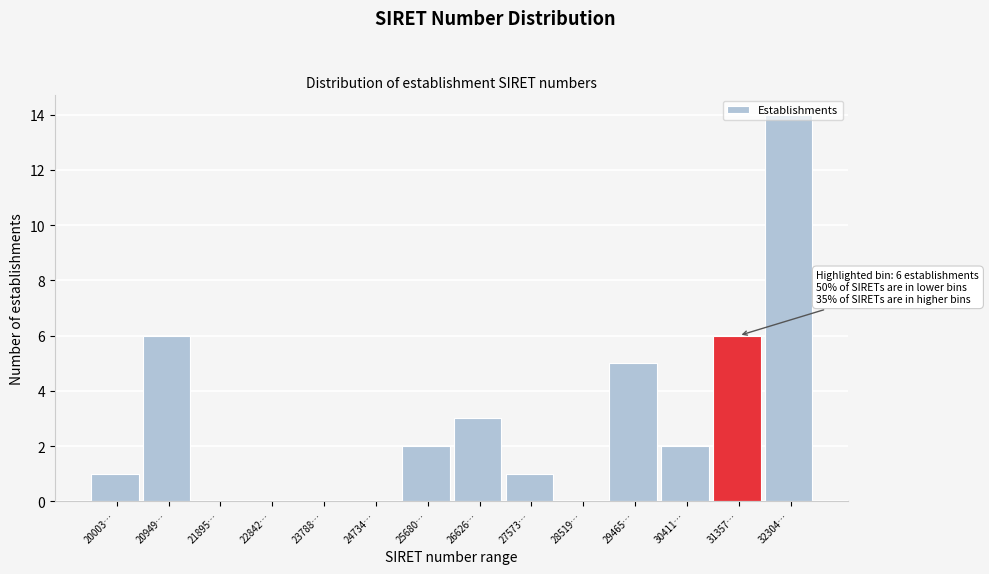

What is the greatest value displayed?

14